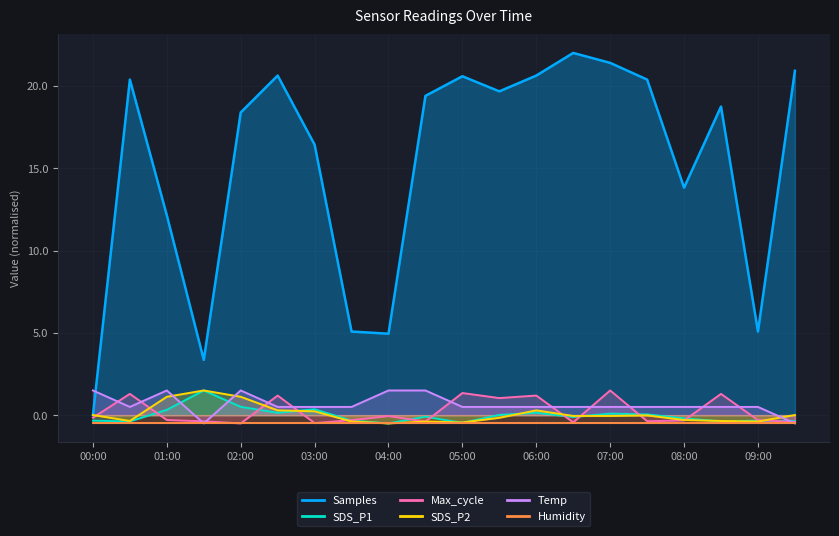

At how many categories does at least one series exceed 12?

15